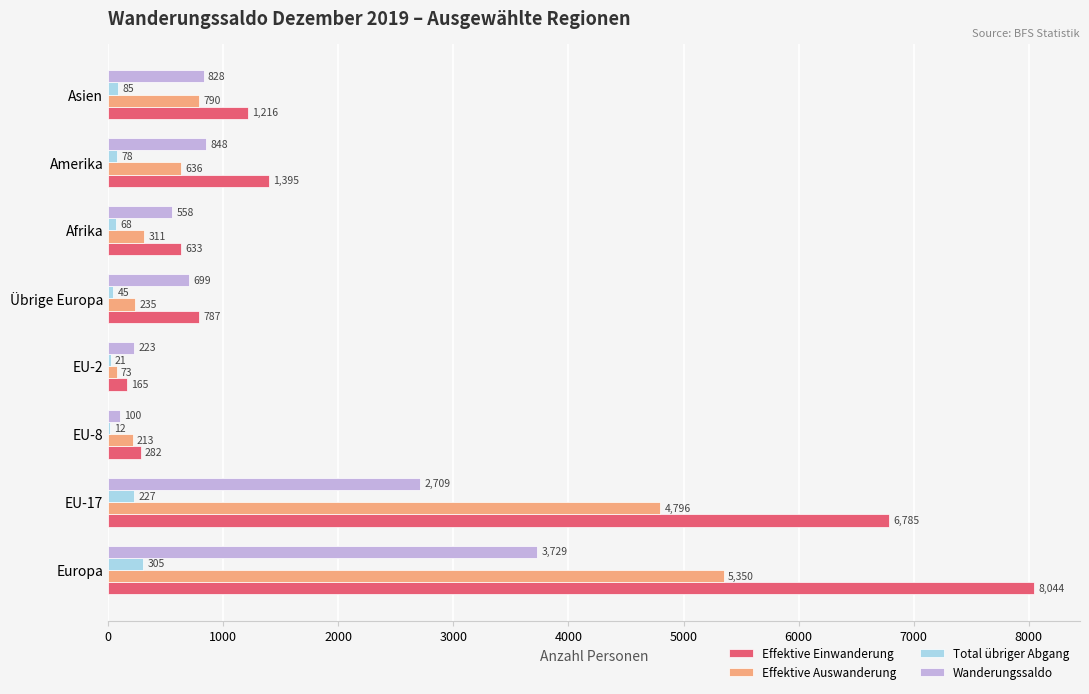

Is the value of Total übriger Abgang at Afrika greater than the value of Effektive Einwanderung at Afrika?

No